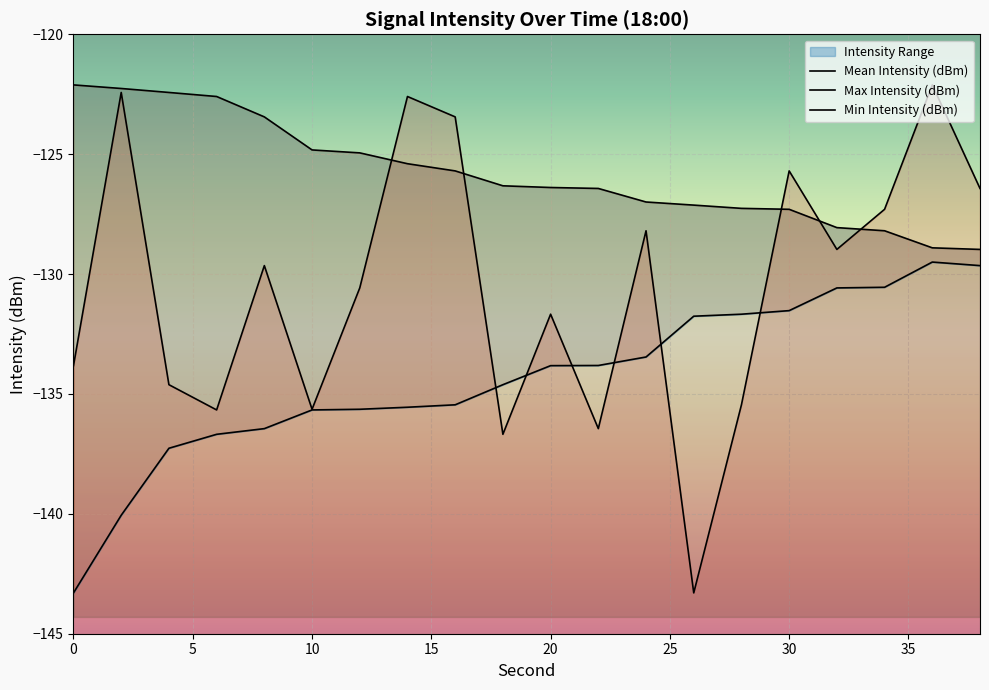

Reading left to right, what are all the values shown in this chart?

Mean Intensity (dBm): 0=-133.8	2=-122.4	4=-134.6	6=-135.7	8=-129.6	10=-135.6	12=-130.6	14=-122.6	16=-123.4	18=-136.7	20=-131.7	22=-136.4	24=-128.2	26=-143.3	28=-135.5	30=-125.7	32=-129.0	34=-127.3	36=-122.1	38=-126.4
Max Intensity (dBm): 0=-122.1	2=-122.3	4=-122.4	6=-122.6	8=-123.4	10=-124.8	12=-124.9	14=-125.4	16=-125.7	18=-126.3	20=-126.4	22=-126.4	24=-127.0	26=-127.1	28=-127.3	30=-127.3	32=-128.1	34=-128.2	36=-128.9	38=-129.0
Min Intensity (dBm): 0=-143.3	2=-140.1	4=-137.3	6=-136.7	8=-136.4	10=-135.7	12=-135.6	14=-135.6	16=-135.5	18=-134.6	20=-133.8	22=-133.8	24=-133.5	26=-131.8	28=-131.7	30=-131.5	32=-130.6	34=-130.6	36=-129.5	38=-129.6